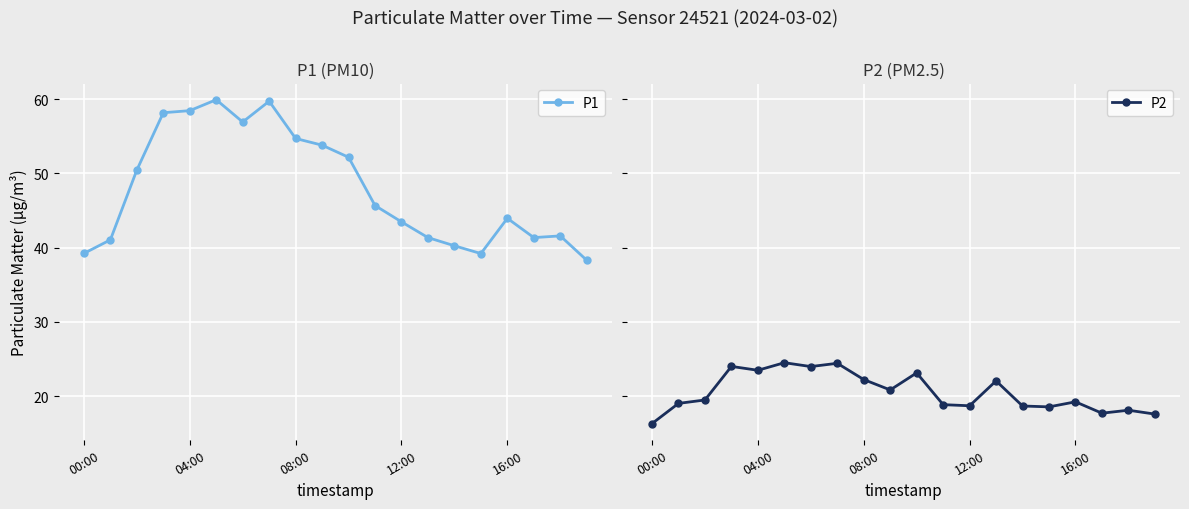

What is the sum of the P1 values at 00:00 and 12:00?

82.7